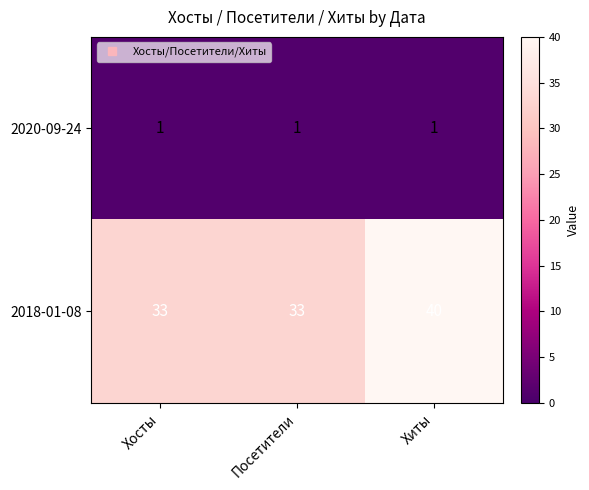

Reading right to left, extract all data points from this chart.

2020-09-24: 1	1	1
2018-01-08: 40	33	33